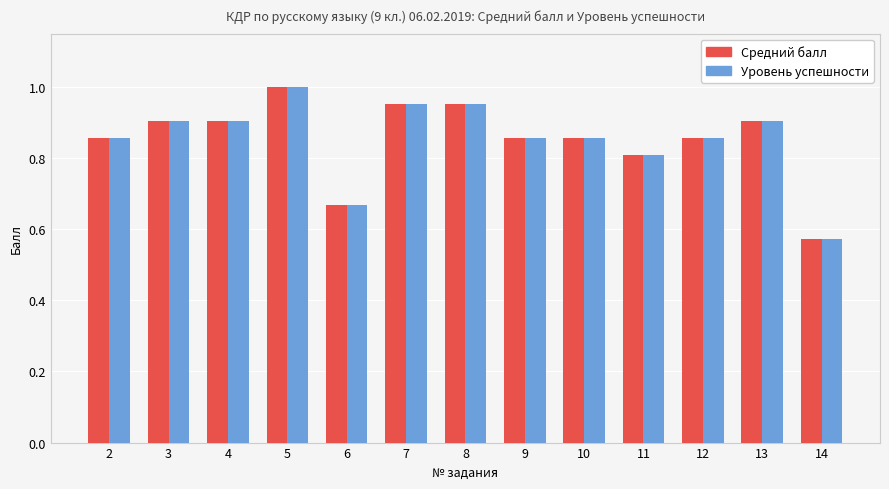

What is the sum of the Уровень успешности values at 14 and 7?

1.5